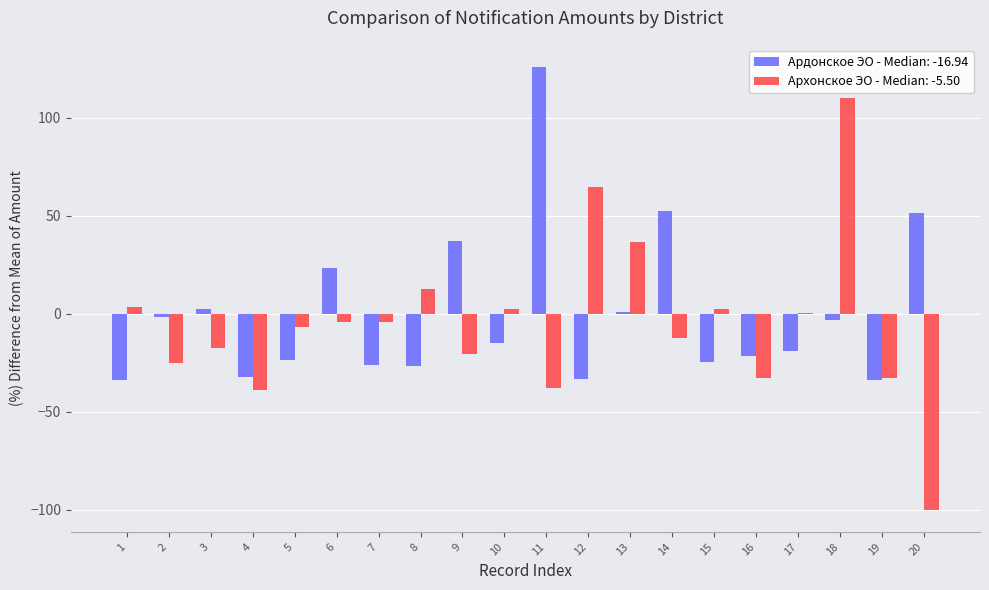

Is the value of Ардонское ЭО - Median: -16.94 at 9 greater than the value of Архонское ЭО - Median: -5.50 at 20?

Yes